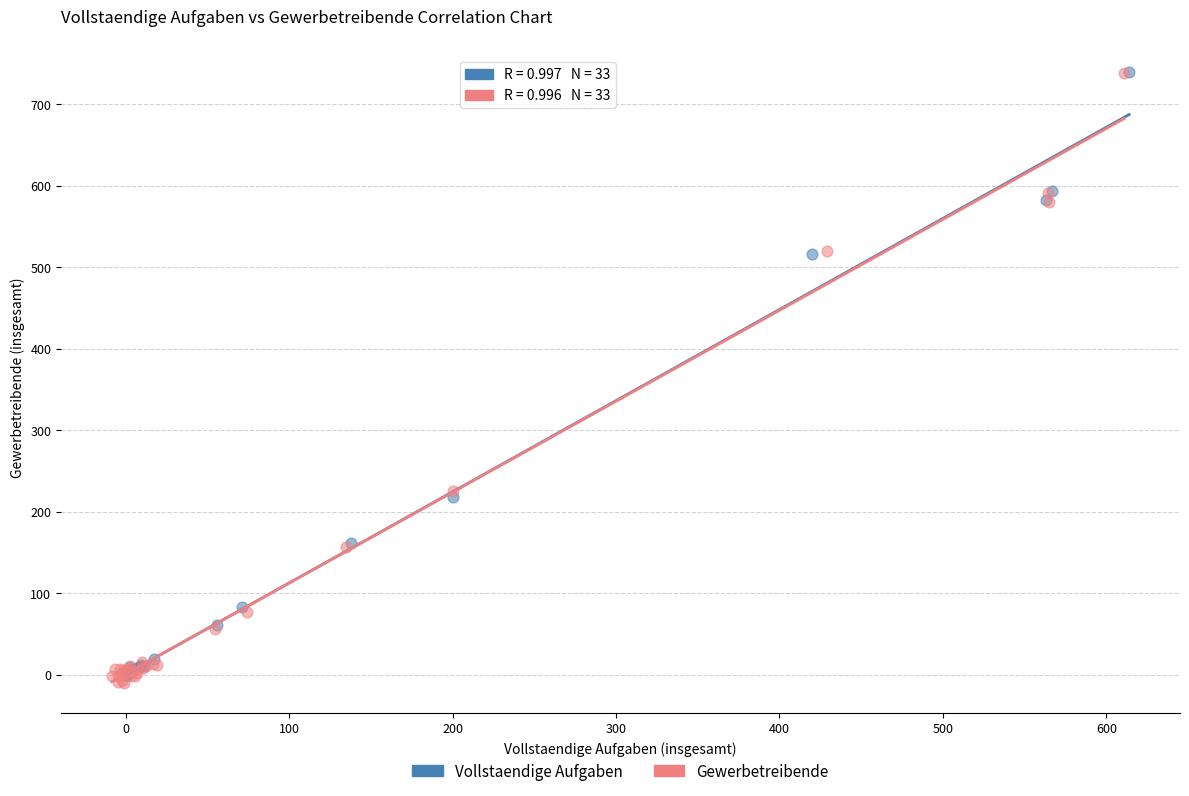

Which series has the largest Y range (max minus min)?

Gewerbetreibende